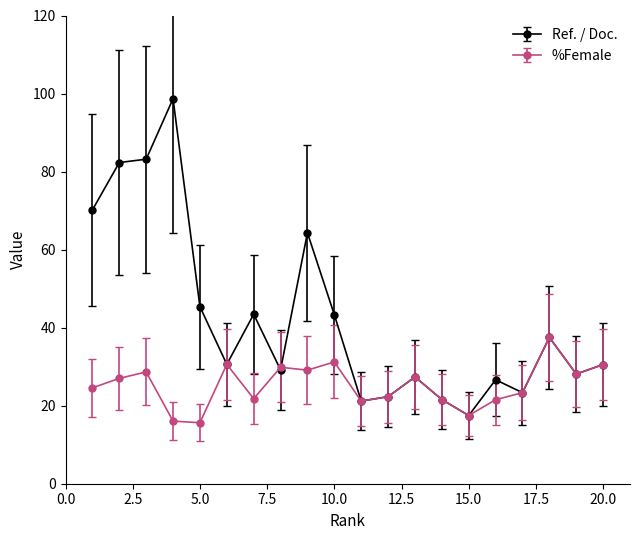

What is the minimum value shown in the chart?

15.6